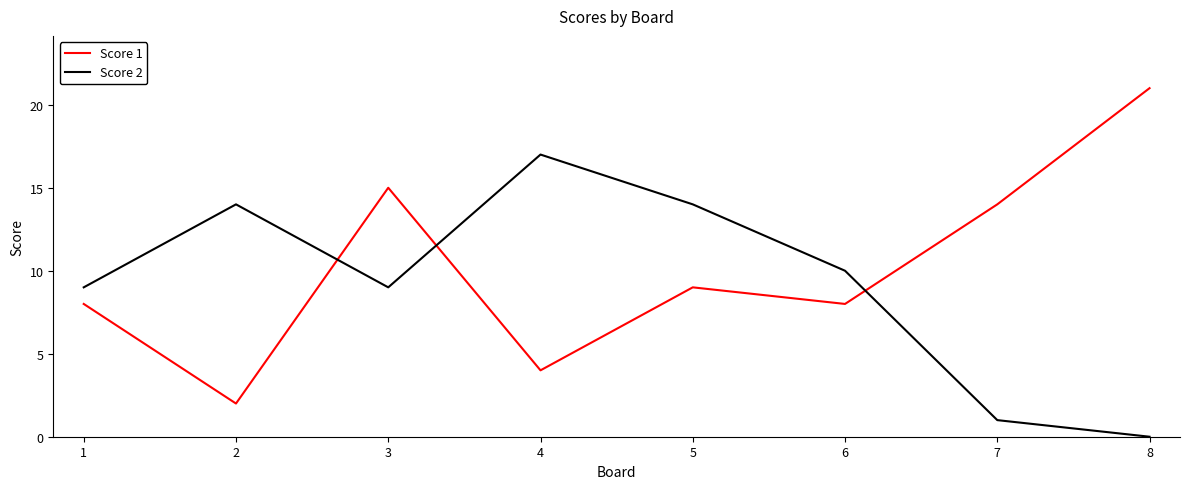

At 4, list the series in order from smallest to largest.

Score 1, Score 2